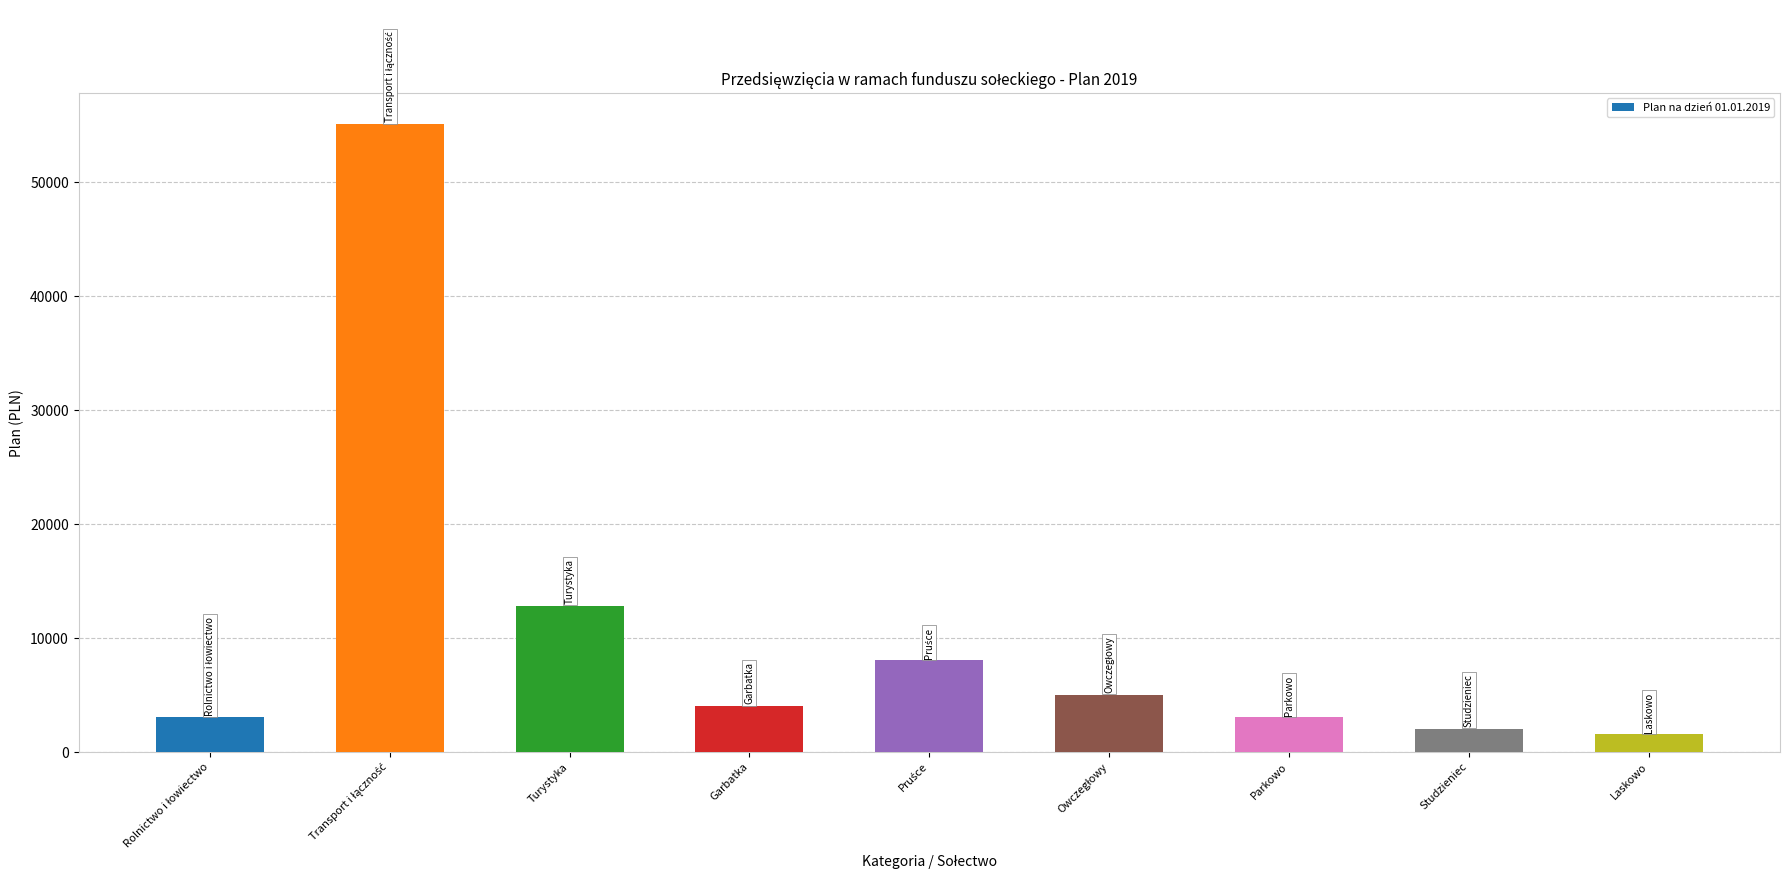

What is the change in value from Garbatka to Laskowo?

-2500.0